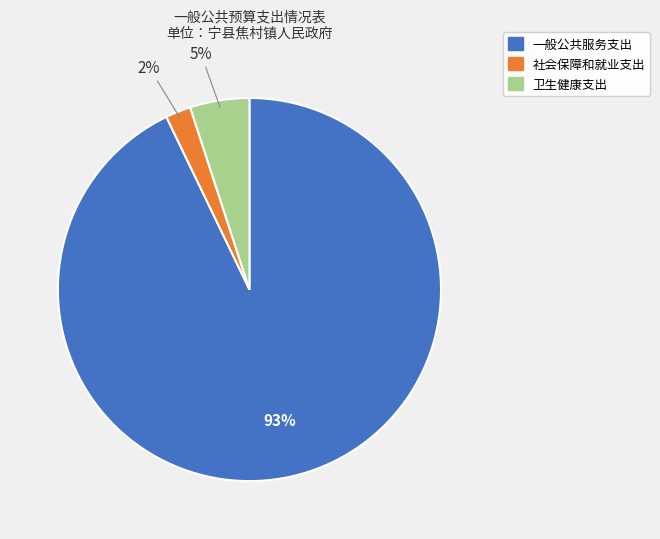

Do 卫生健康支出 and 一般公共服务支出 together represent more than half of the pie?

Yes